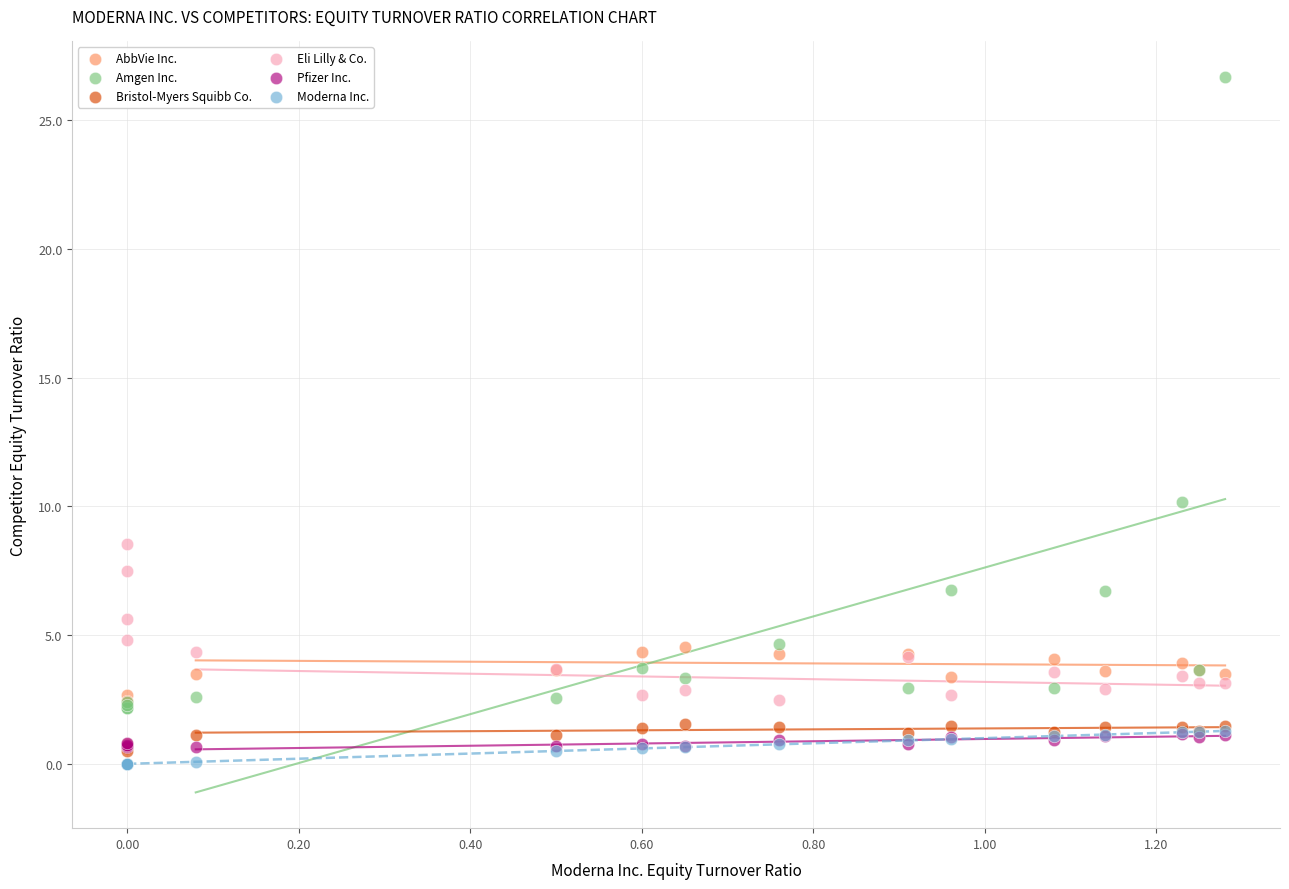

Across all series, what Y value is closest to 13?

10.2